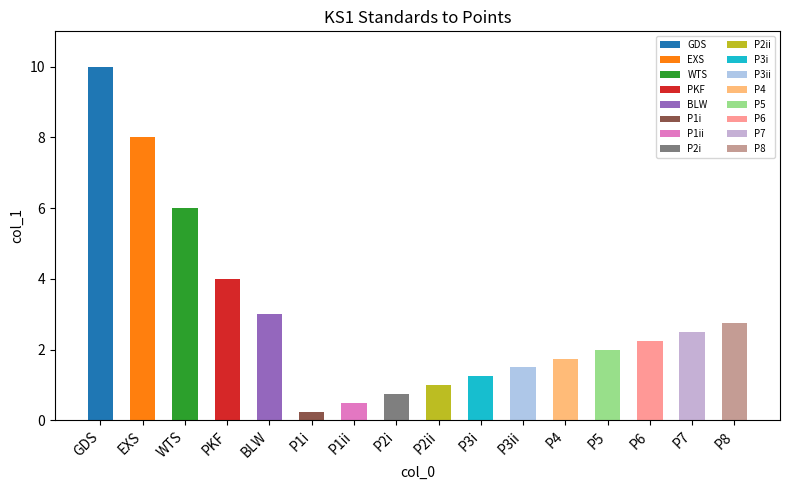

What is the sum of the values at P8 and GDS?

12.8